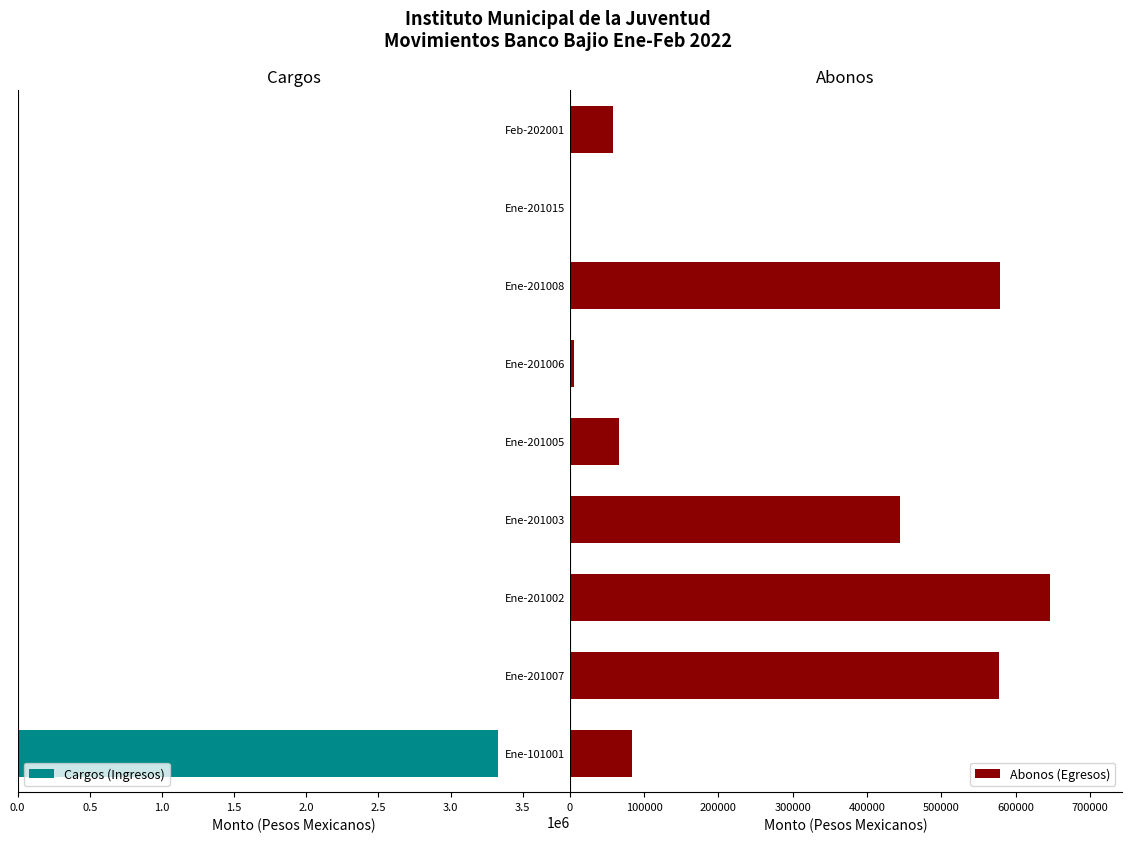

What is the difference between the second highest and second lowest values in the Abonos (Egresos) series?

572425.2